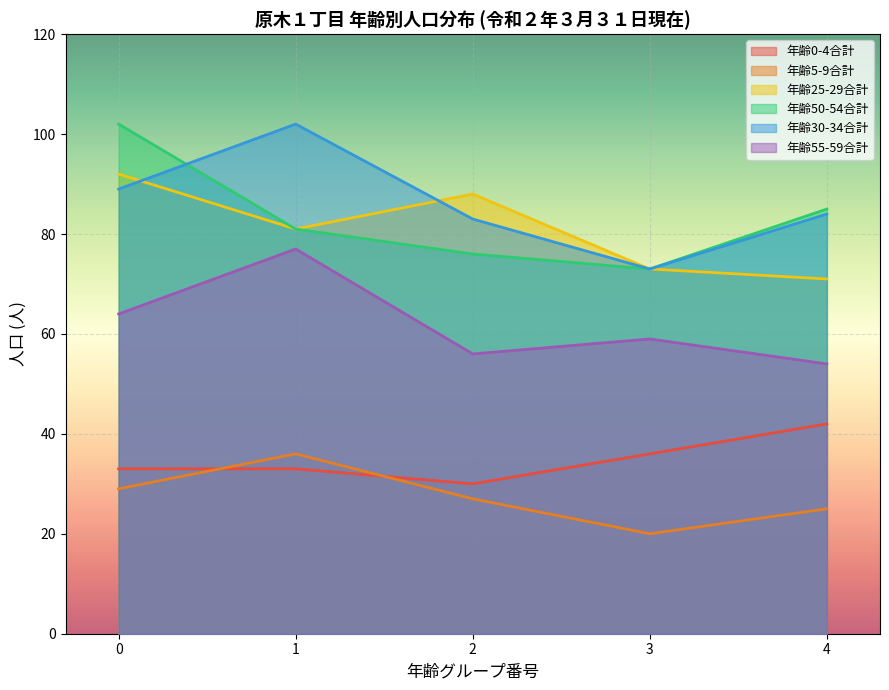

Reading left to right, extract all data points from this chart.

合計 (0-4): 33	33	30	36	42
合計 (5-9): 29	36	27	20	25
合計 (25-29): 92	81	88	73	71
合計 (50-54): 102	81	76	73	85
合計 (30-34): 89	102	83	73	84
合計 (55-59): 64	77	56	59	54